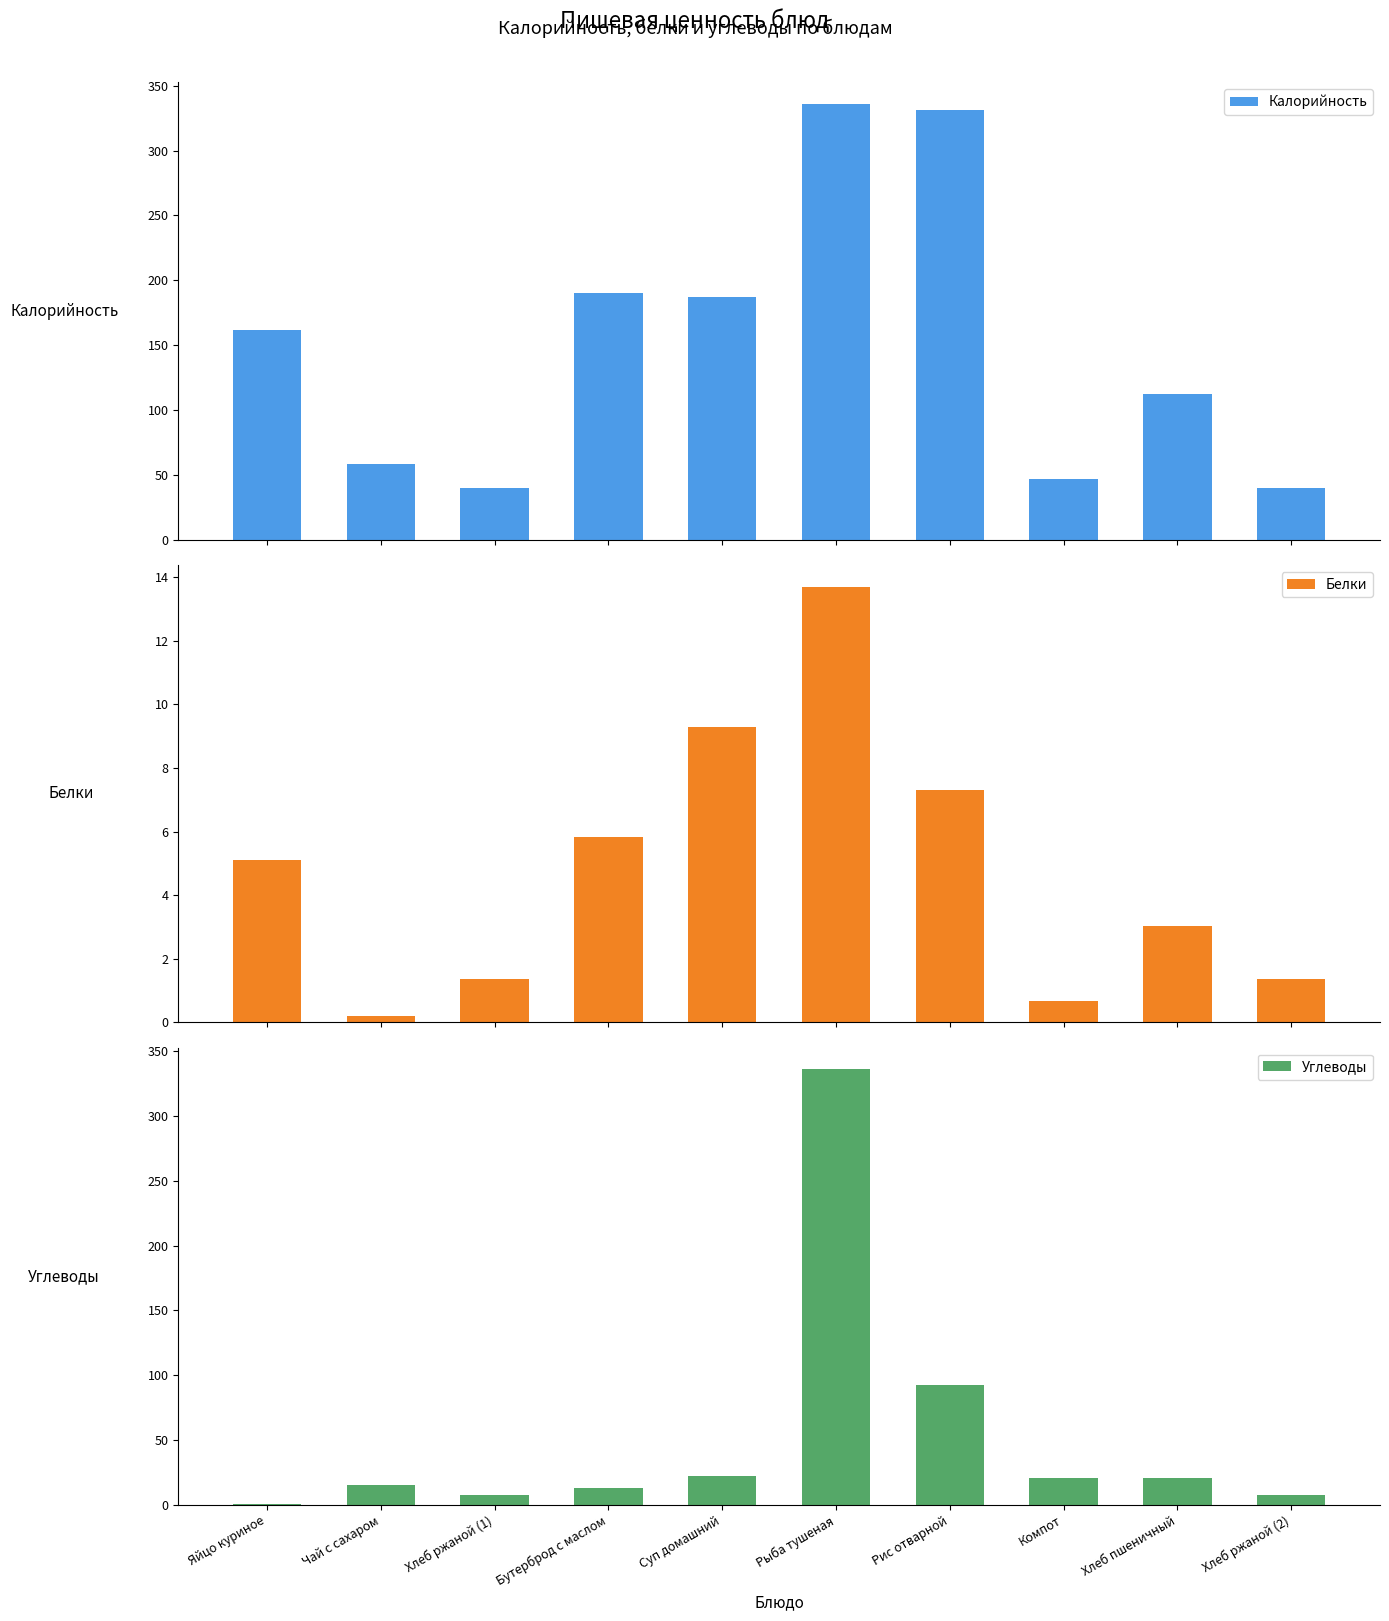

What position from the right is Рыба тушеная?

5